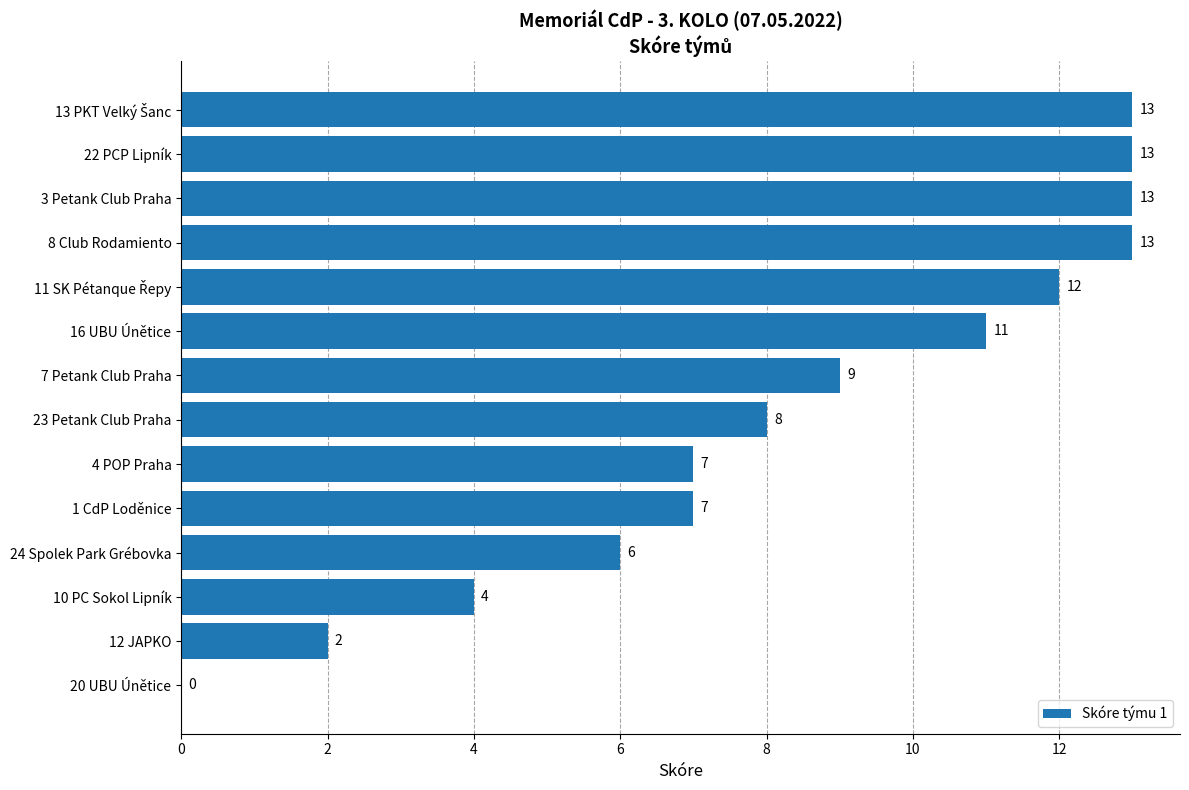

What is the maximum value shown in the chart?

13